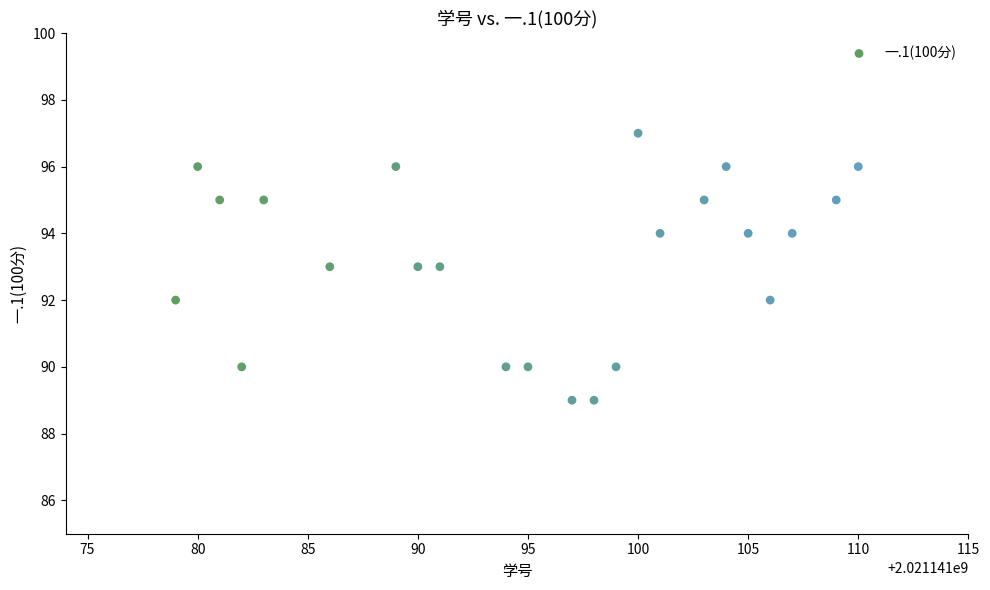

What is the range of Y values (max minus min)?

8